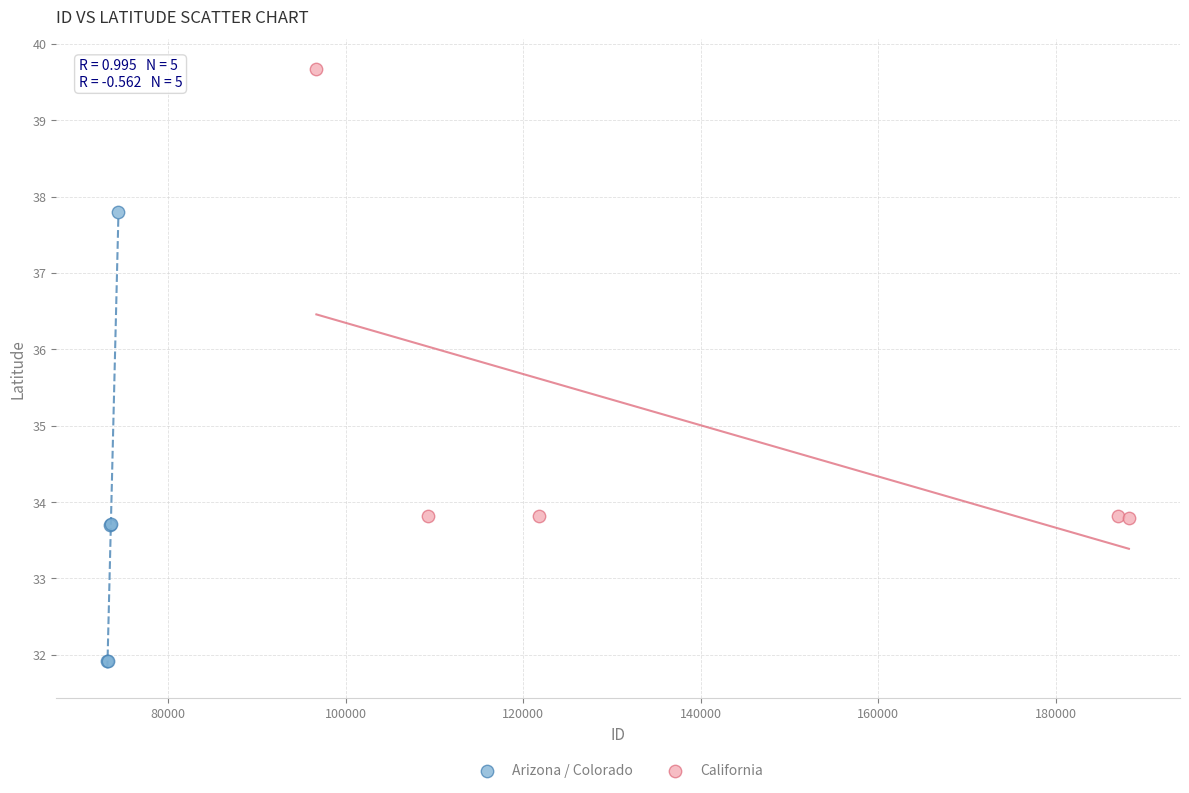

Which series reaches the maximum Y coordinate?

California